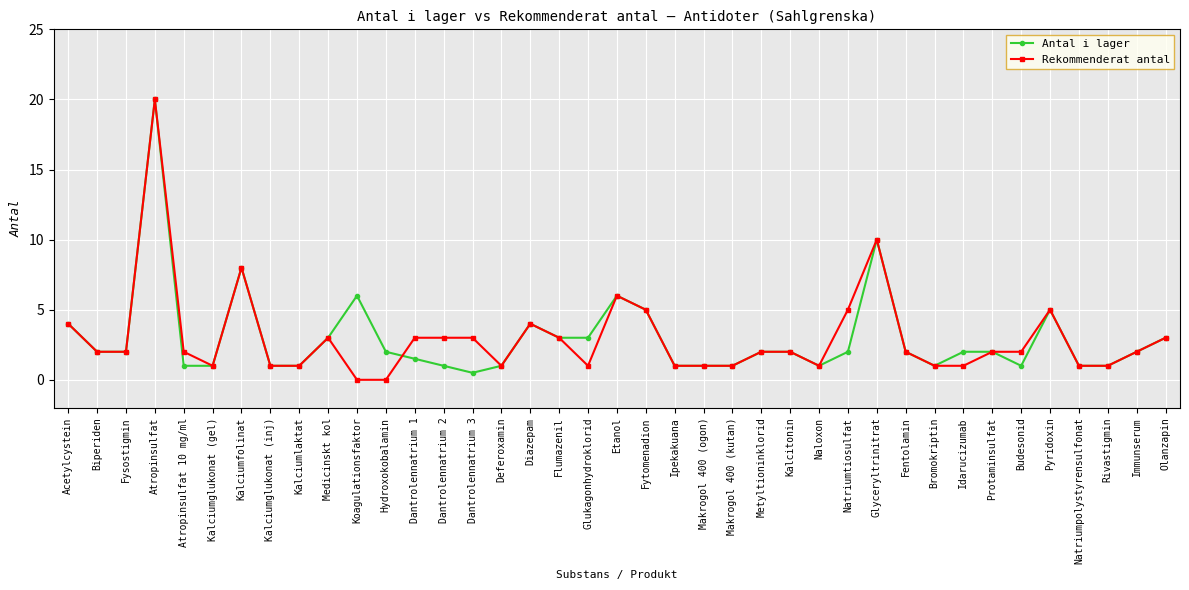

True or false: Rekommenderat antal has more than 2 interior local peaks.

True